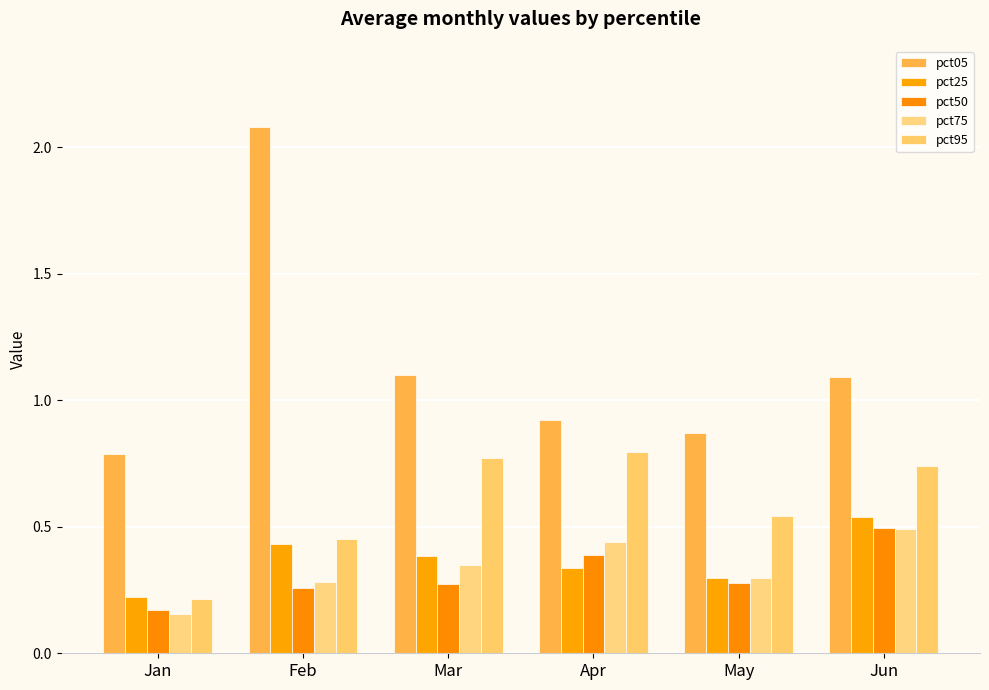

What value does the pct25 series have at Feb?

0.4